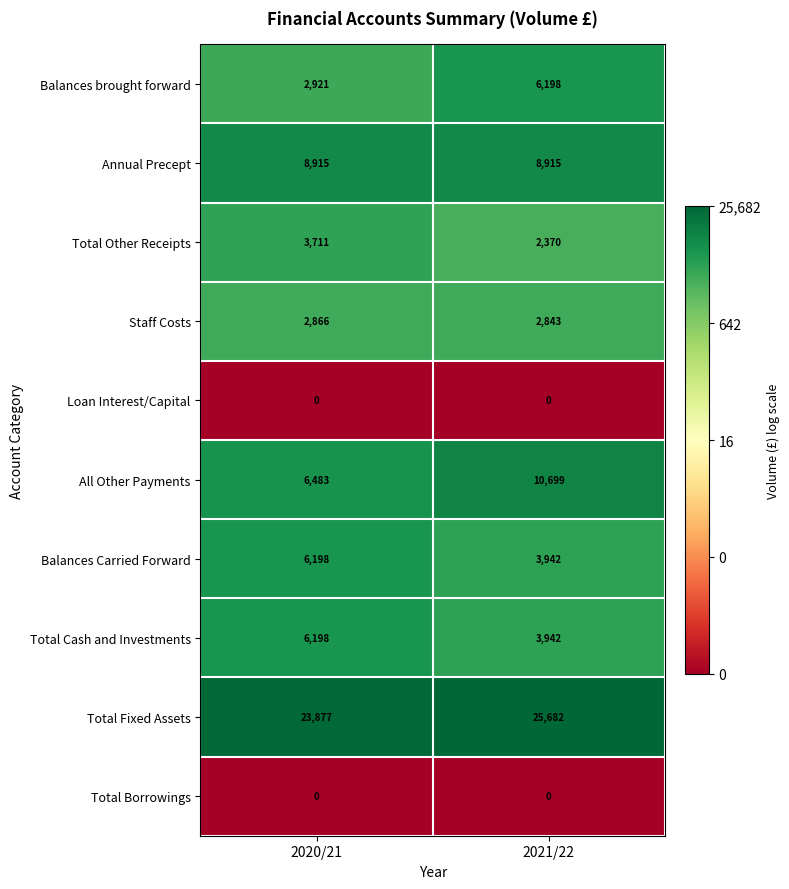

What is the average value of the Annual Precept series?

8915